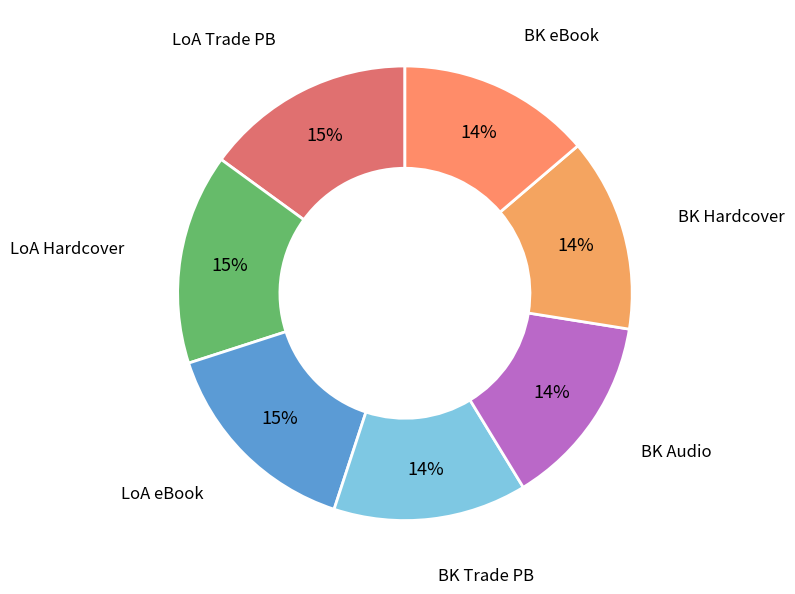

How many segments does this pie chart have?

7